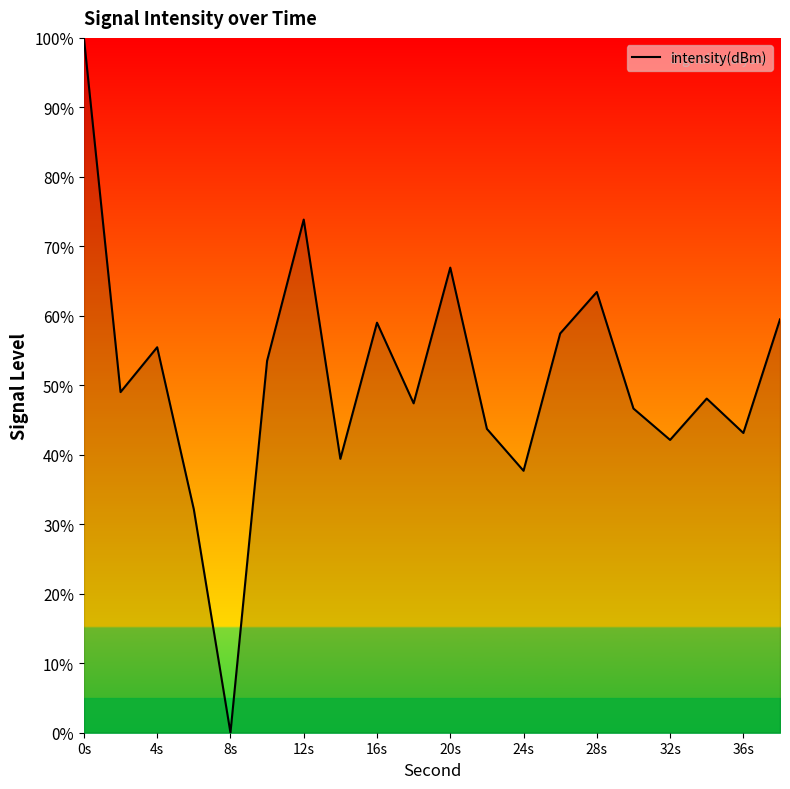

What is the difference between the maximum and minimum values?

100.0